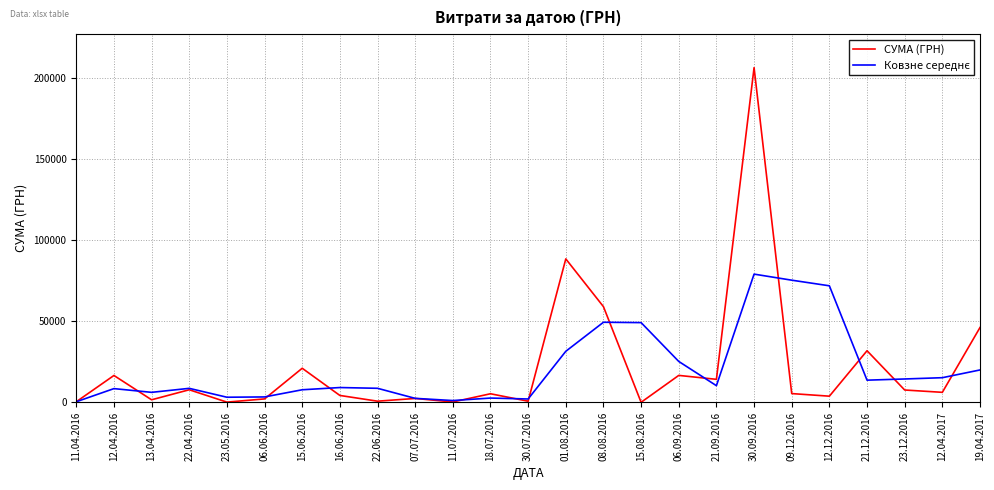

Which category has the highest value across all series?

30.09.2016